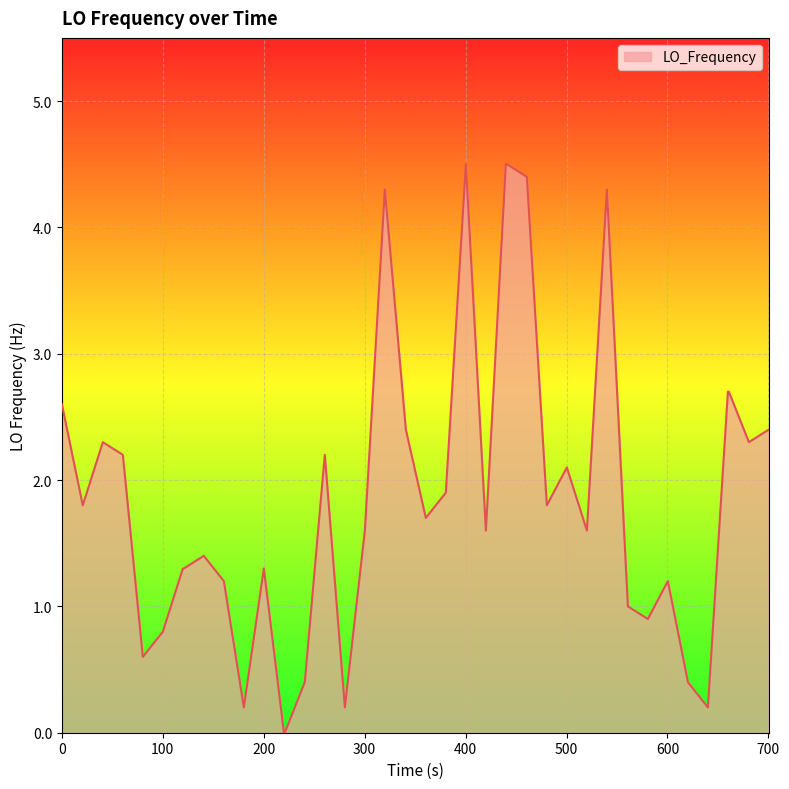

What is the difference between the maximum and minimum values?

4.5